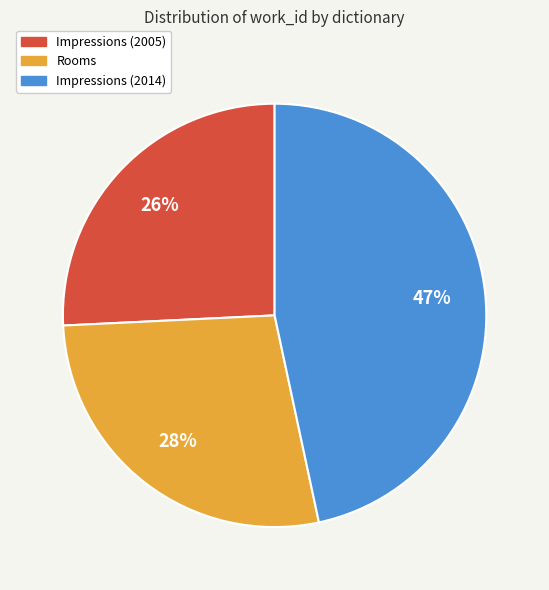

Does Impressions (2014) account for over 50% of the chart?

No